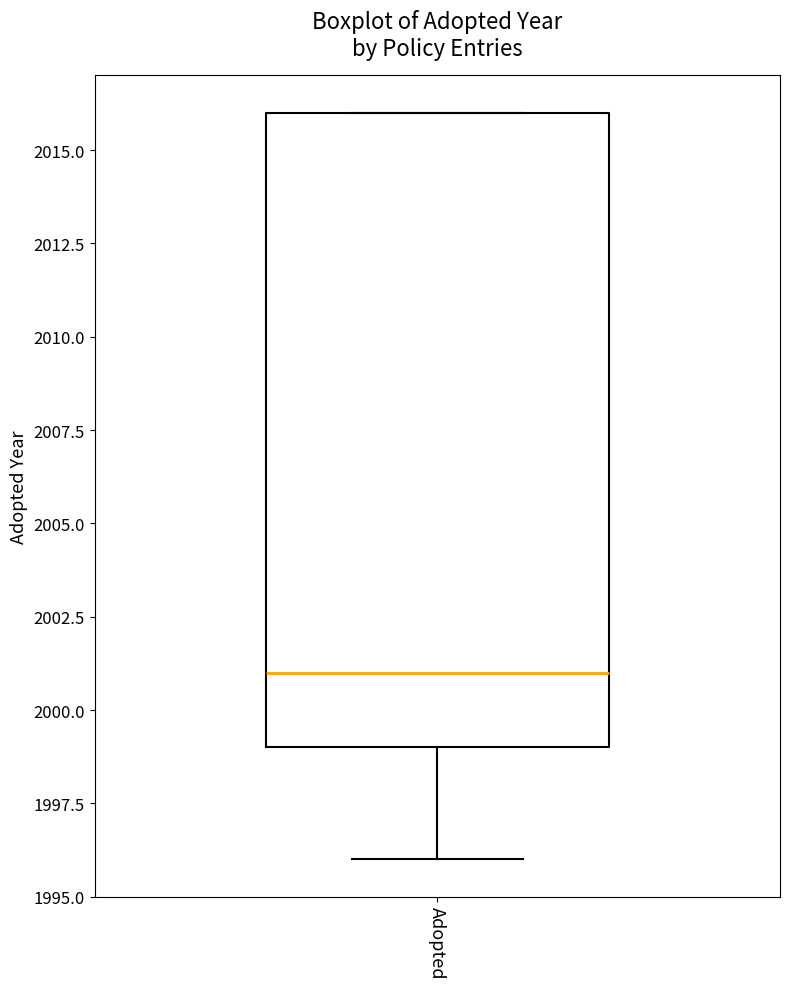

Where is the lower edge of the box for Adopted on the y-axis? The values are not printed on the chart, so give them approximately, as read against the axis.

1999